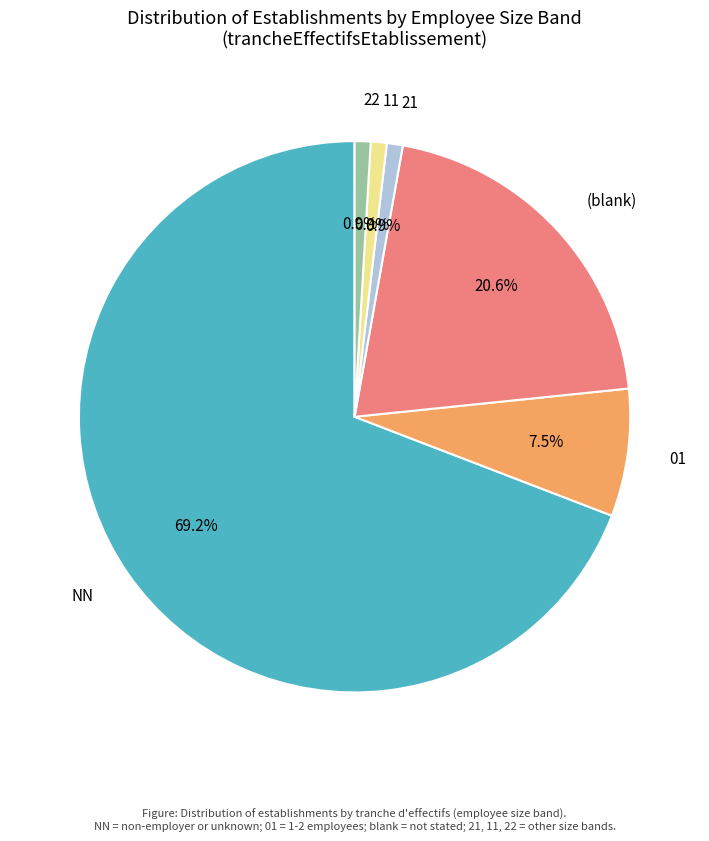

Which slice is the largest?

NN